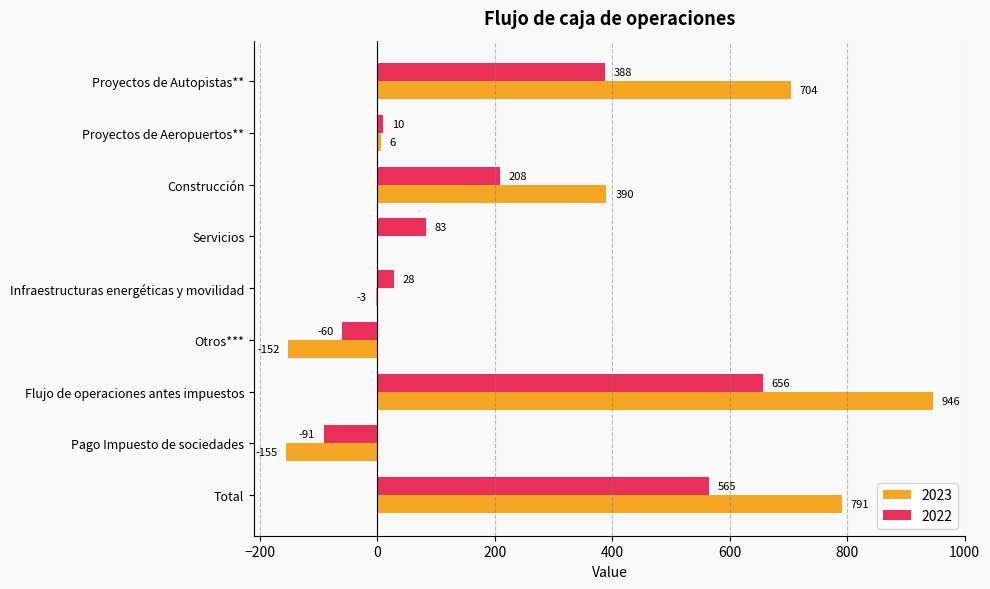

What is the sum of the 2023 values at Flujo de operaciones antes impuestos and Pago Impuesto de sociedades?

791